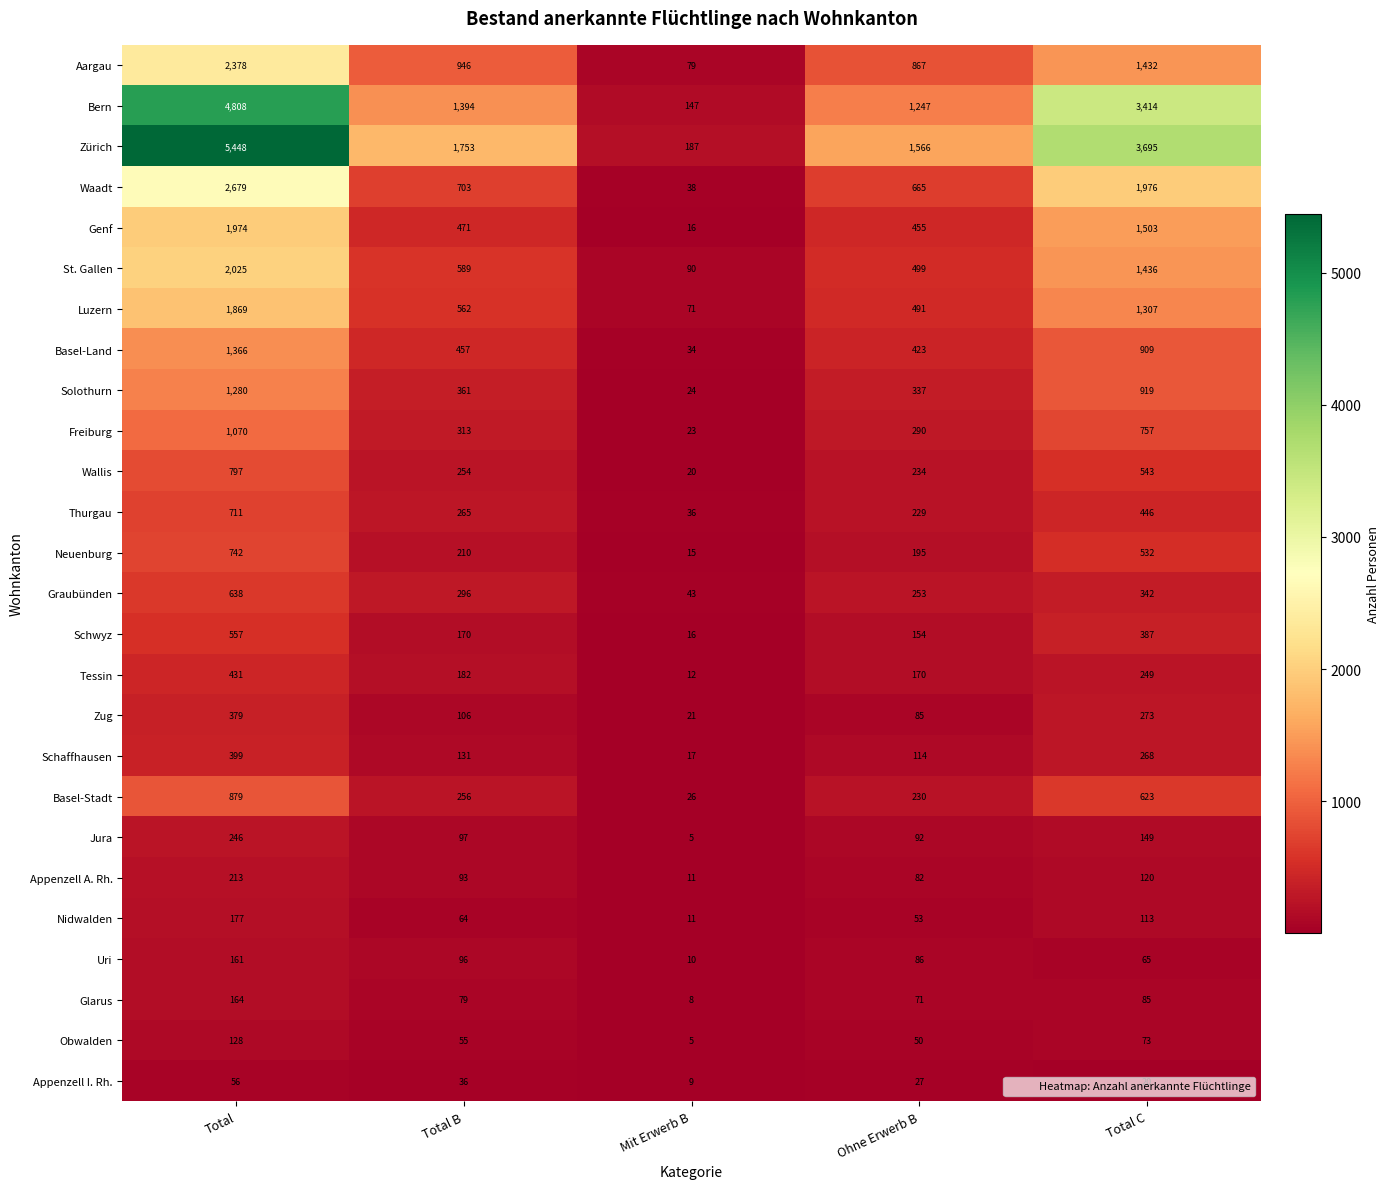

Which category has the lowest value in the Nidwalden series?

Mit Erwerb B